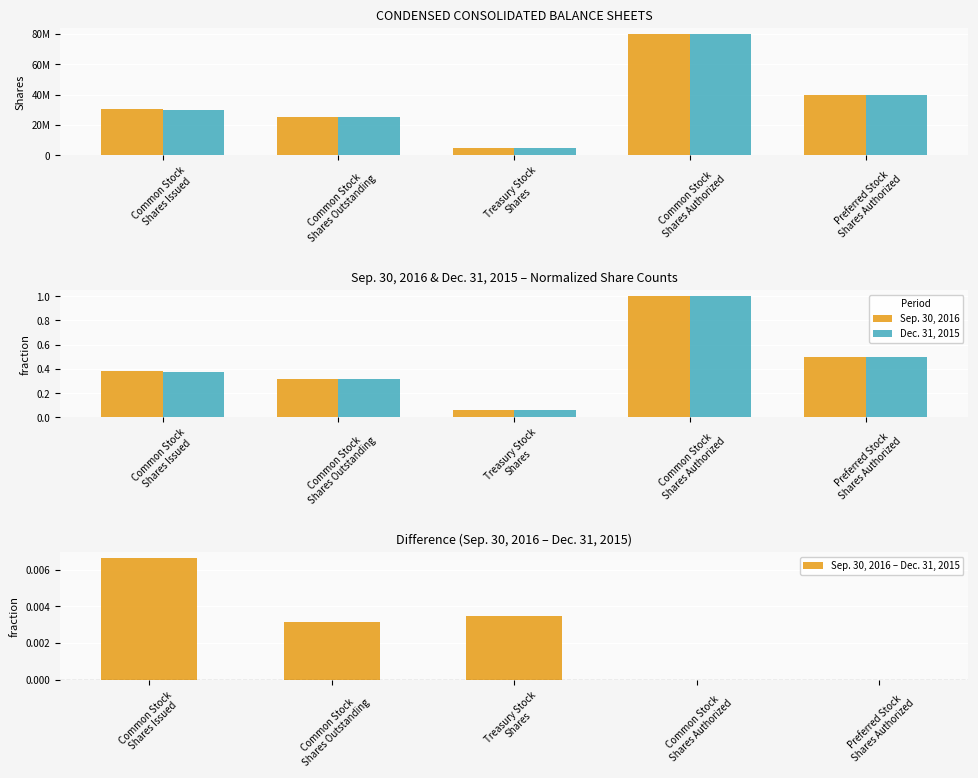

What is the total value across all series at Treasury Stock
Shares?

0.1